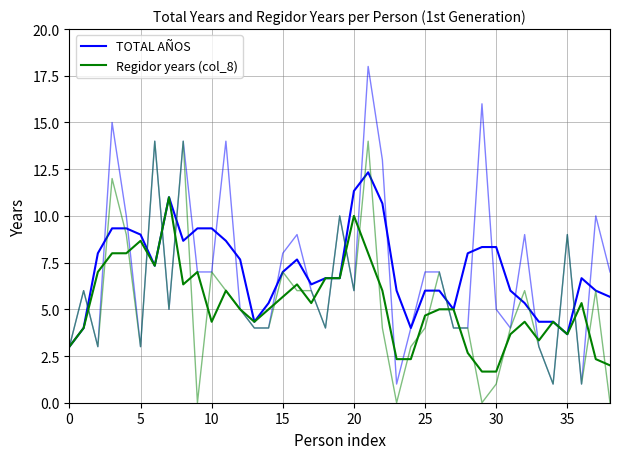

Is it true that Regidor years (col_8) equals 7.6 at 32?

False